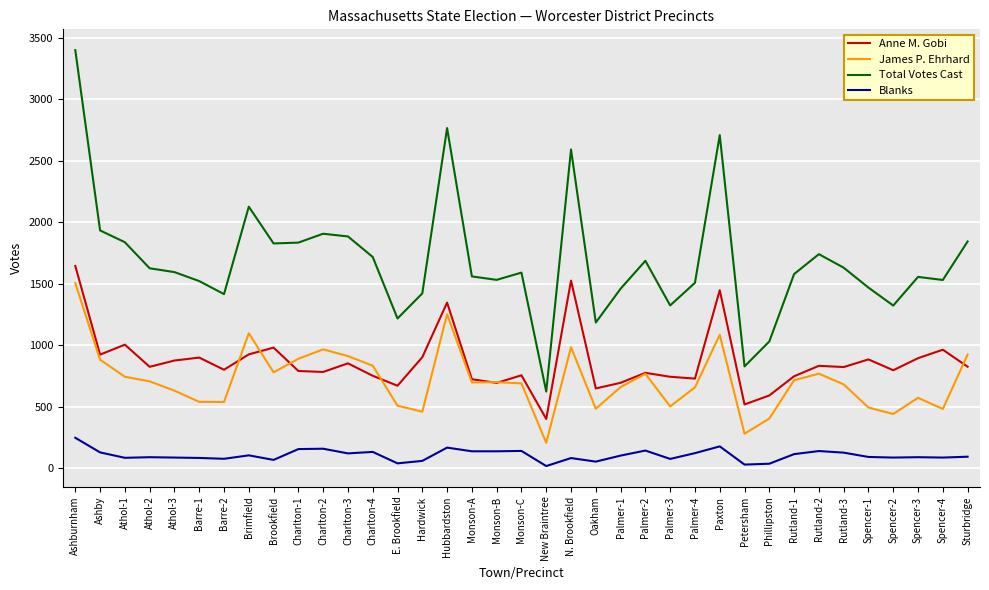

At which category is the sum across all series the highest?

Ashburnham